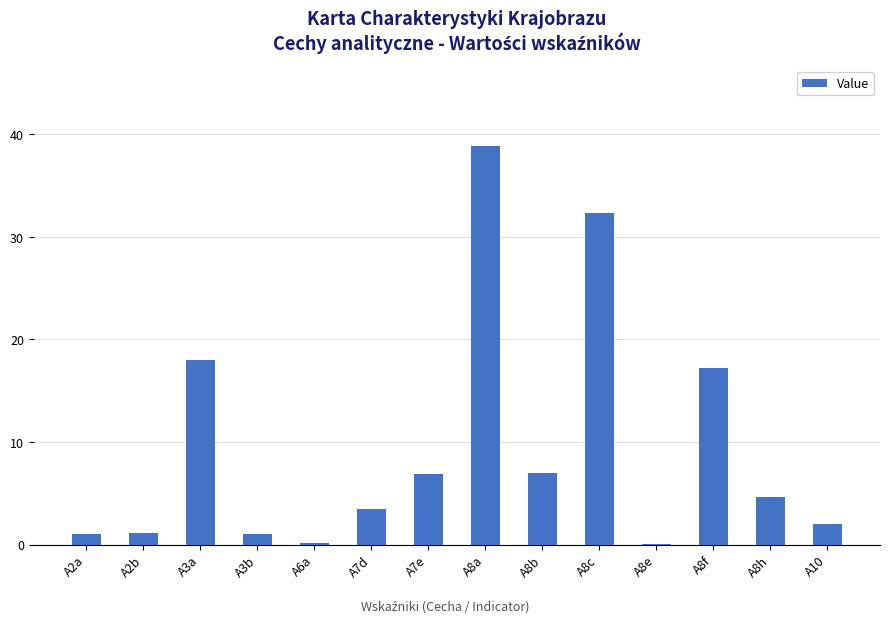

The chart shows a value of 2.0 at A10. True or false?

True